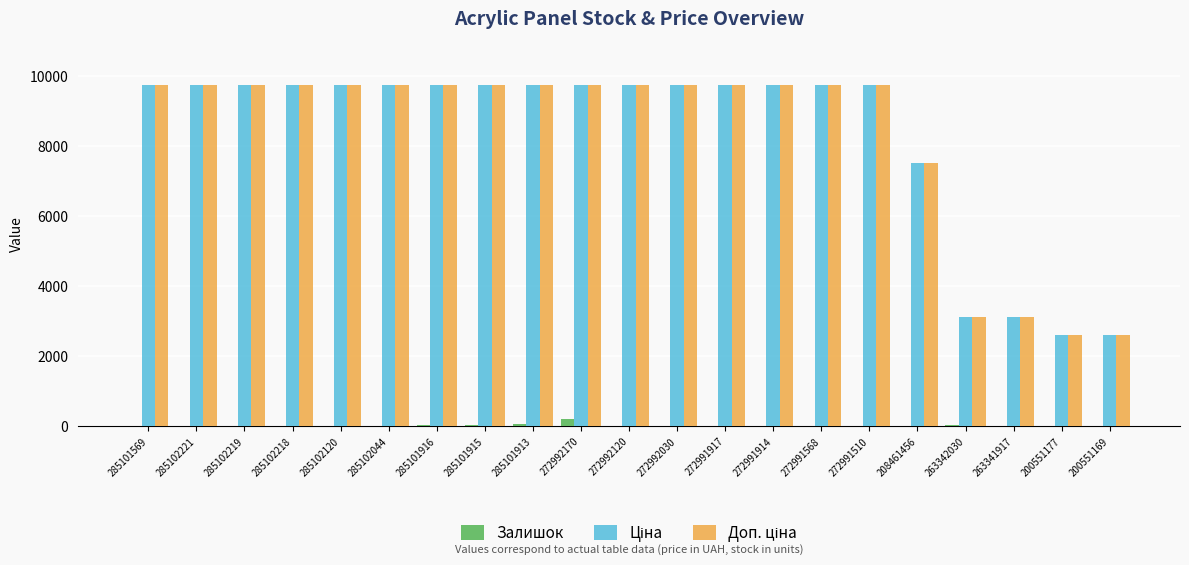

What is the greatest value displayed?

9764